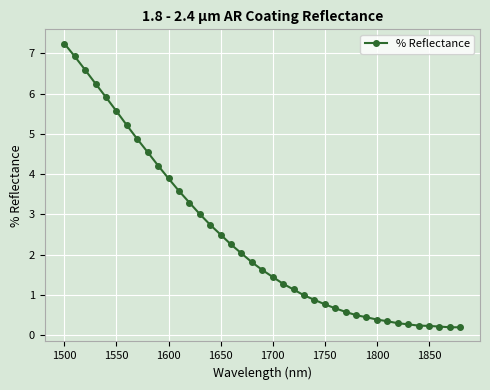

What is the value of the 11th point from the left?

3.9